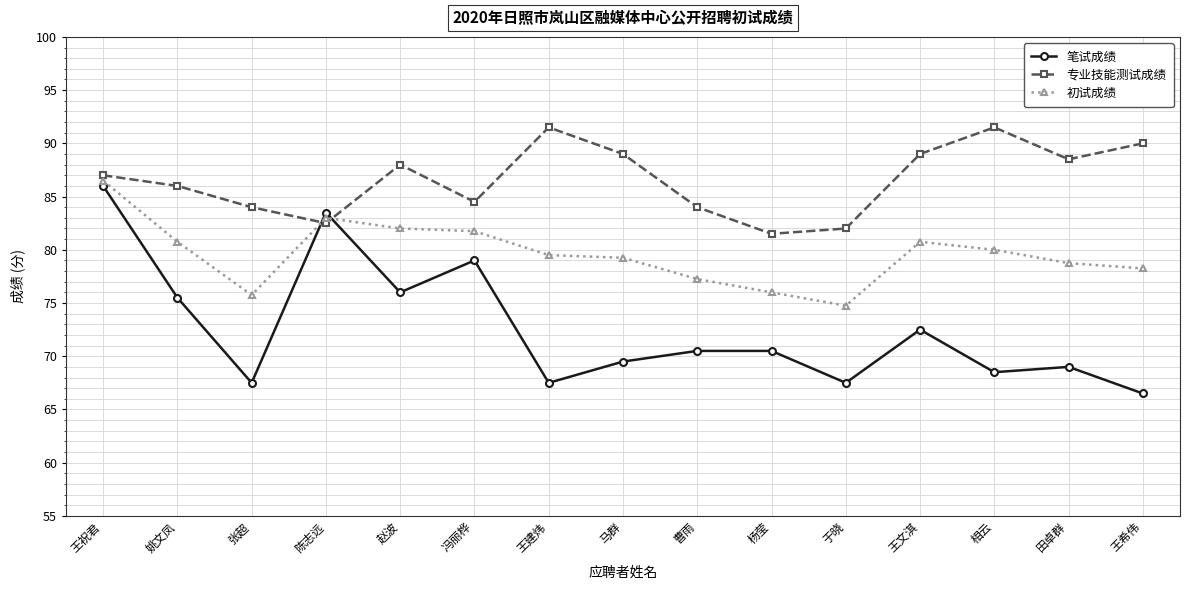

Which series has the largest range (max minus min)?

笔试成绩